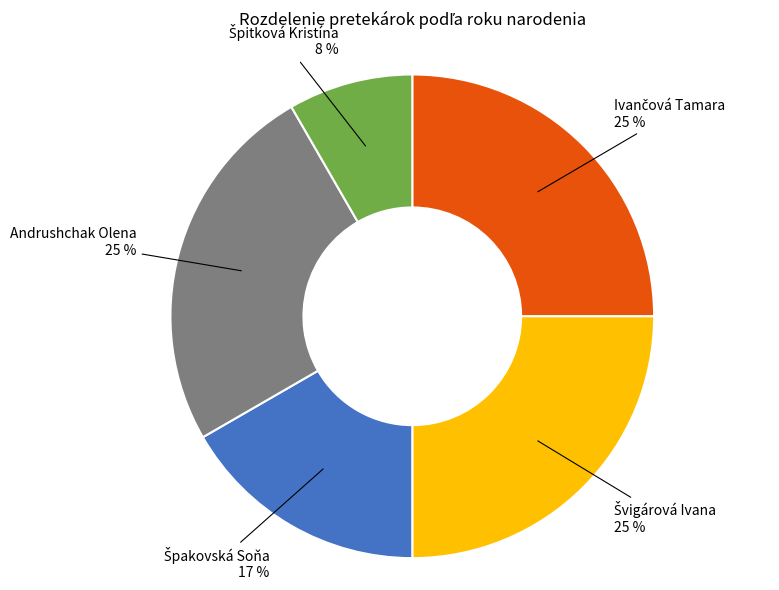

Is there a majority slice in this chart?

No